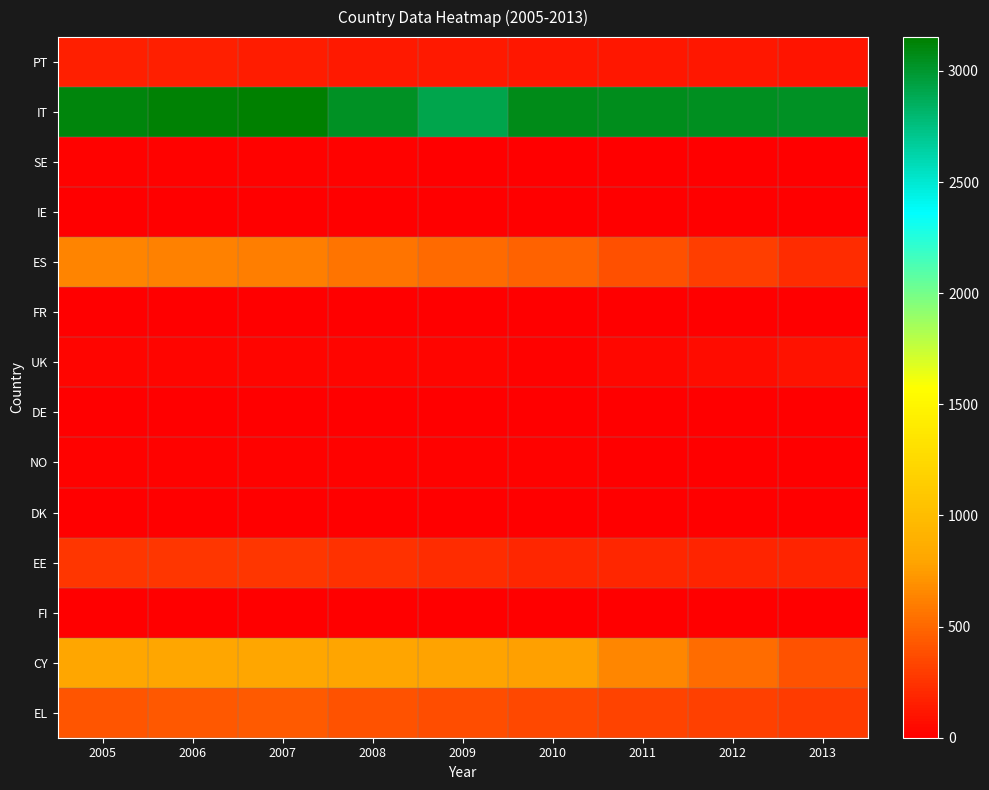

List the series in order of their peak value, lowest first.

IE, DK, FI, FR, DE, NO, SE, UK, PT, EE, EL, ES, CY, IT